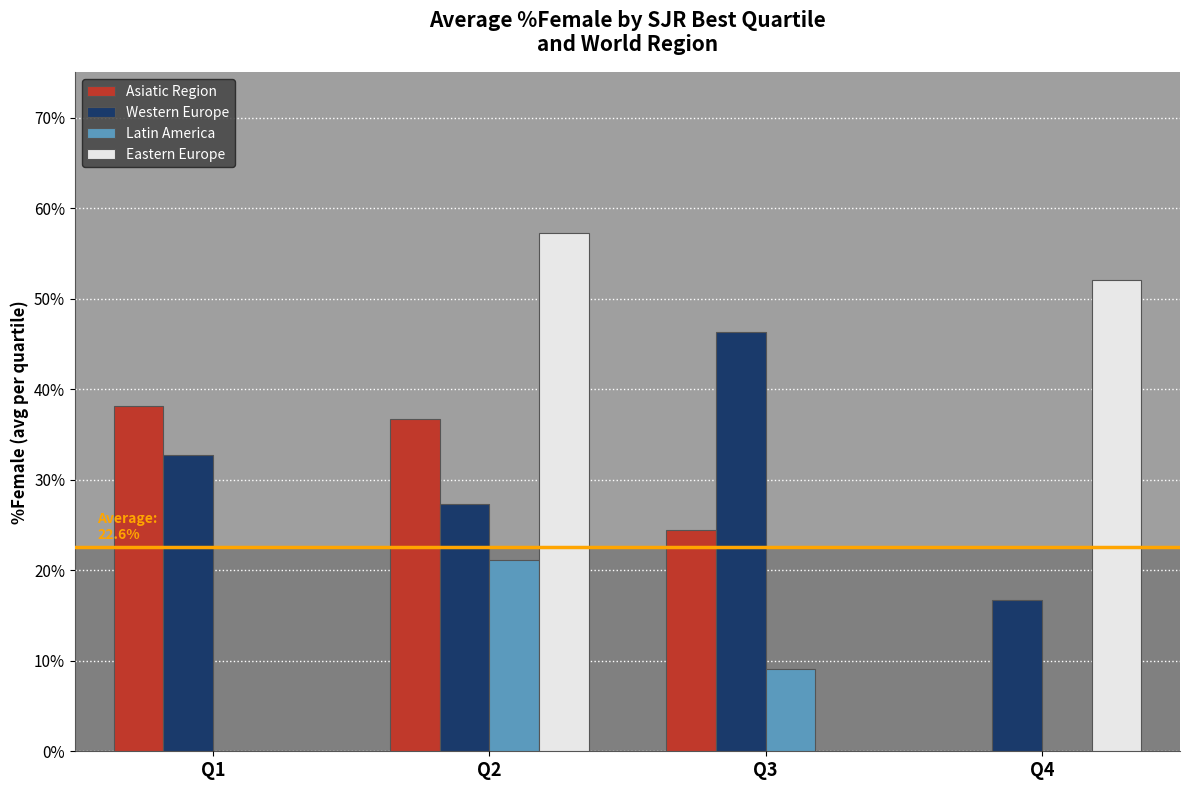

What is the spread (max minus min) of values at Q1?

38.2